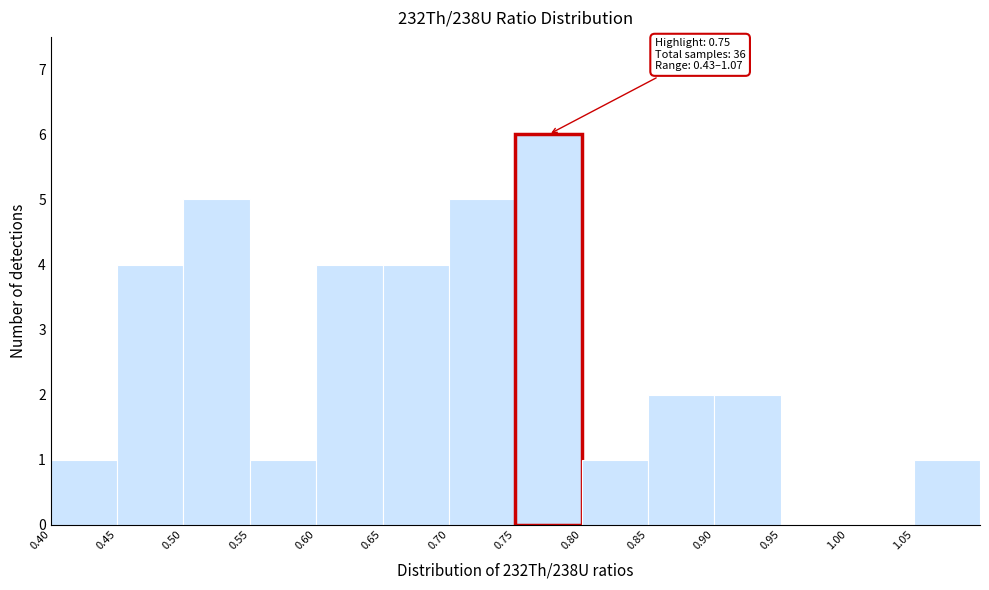

Which range on the x-axis has the tallest bar?

0.75 to 0.80